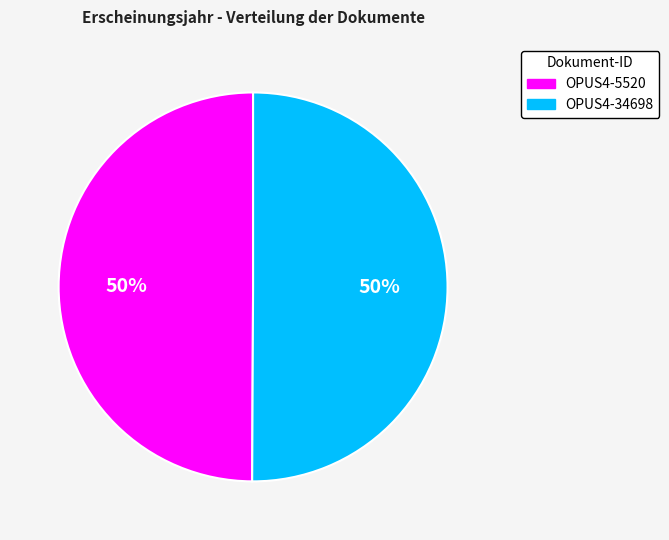

What is the ratio of the value at OPUS4-34698 to the value at OPUS4-5520?

1.0